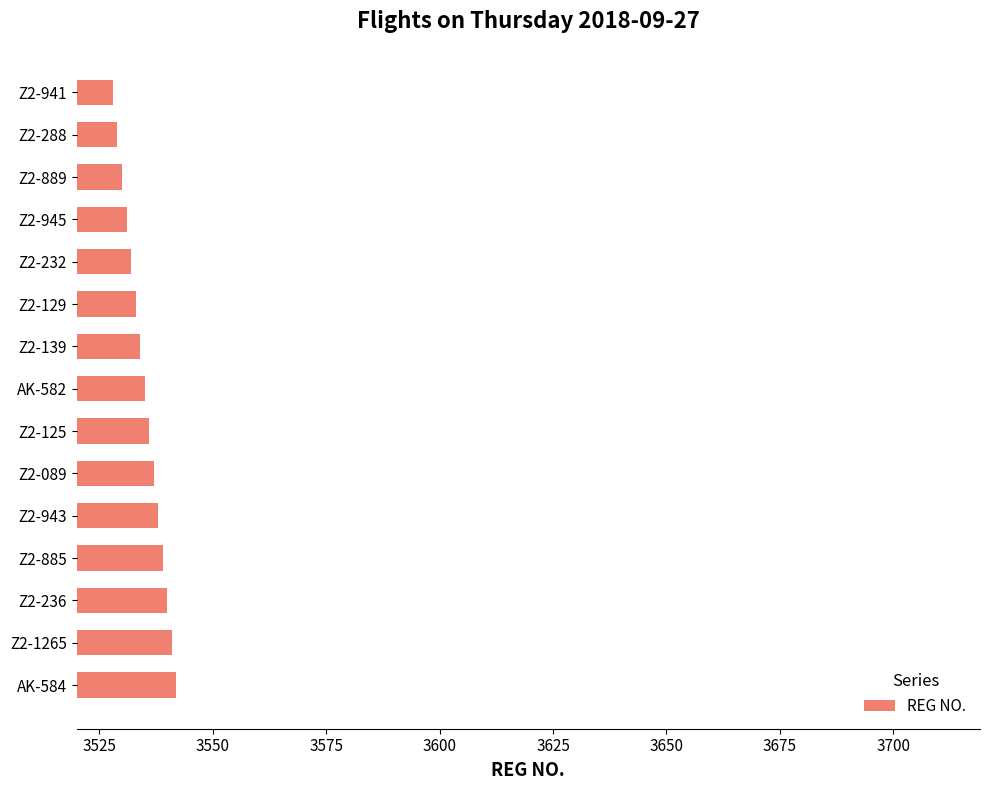

What is the greatest value displayed?

3542